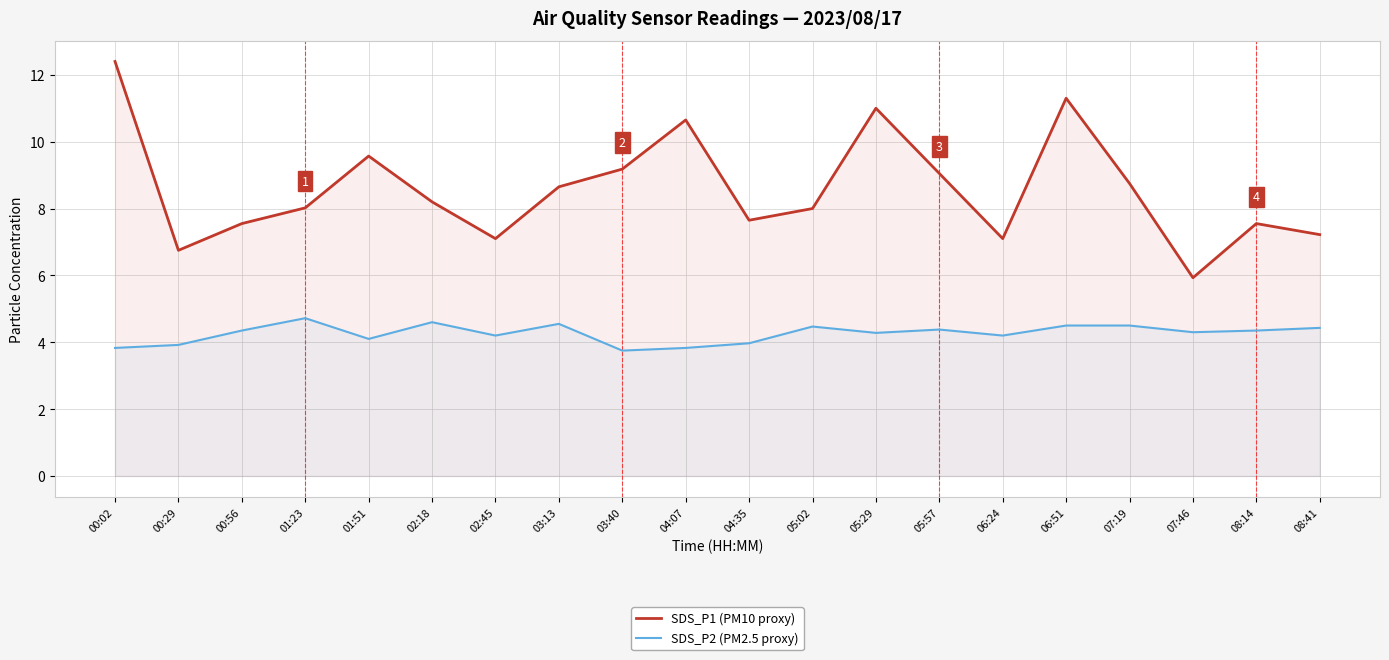

Count the number of data series in this chart.

2